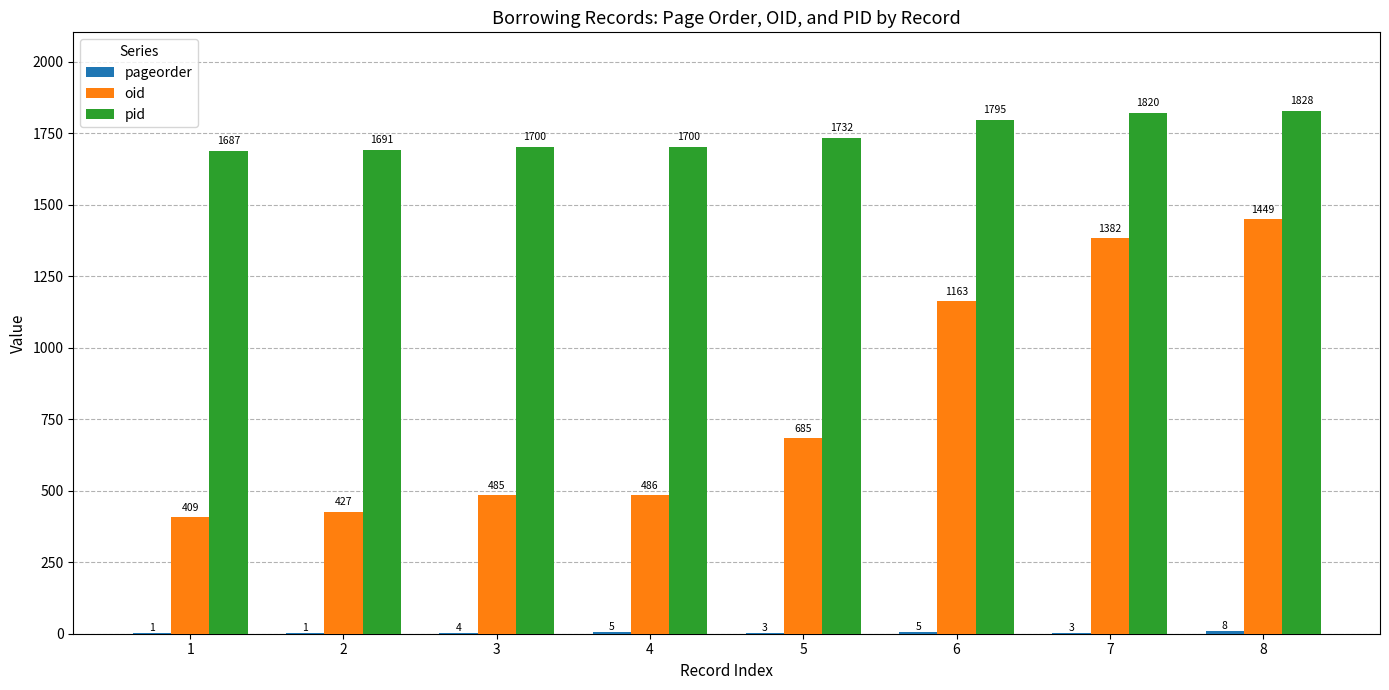

Are the bars grouped side by side (vs. stacked)?

Yes